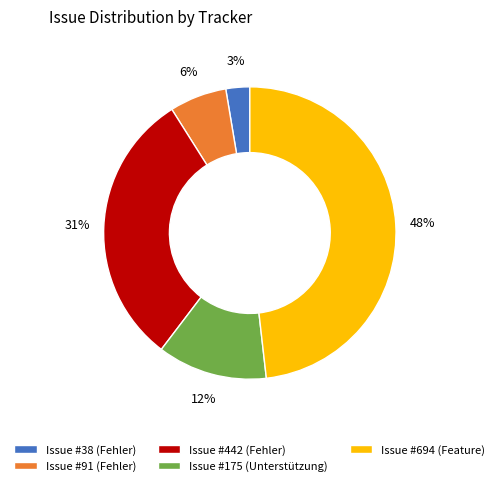

Rank the categories by value from lowest to highest.

Issue #38 (Fehler), Issue #91 (Fehler), Issue #175 (Unterstützung), Issue #442 (Fehler), Issue #694 (Feature)